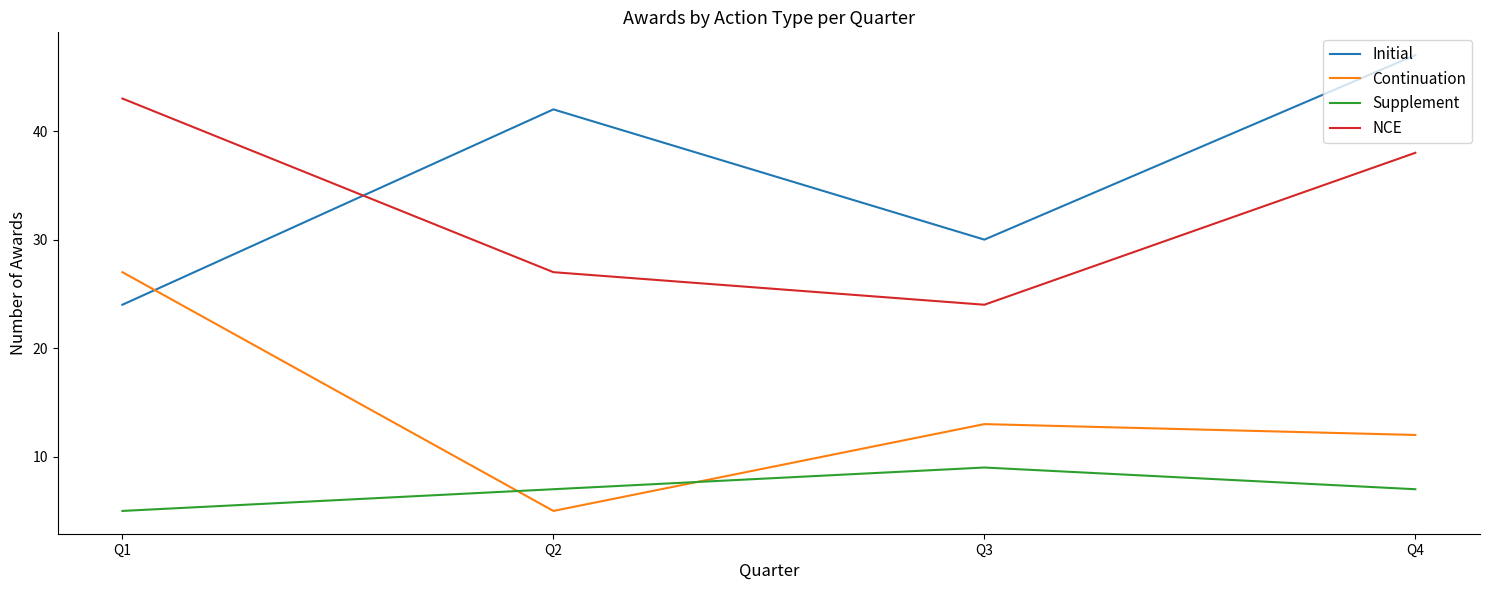

What is the sum of all NCE values?

132